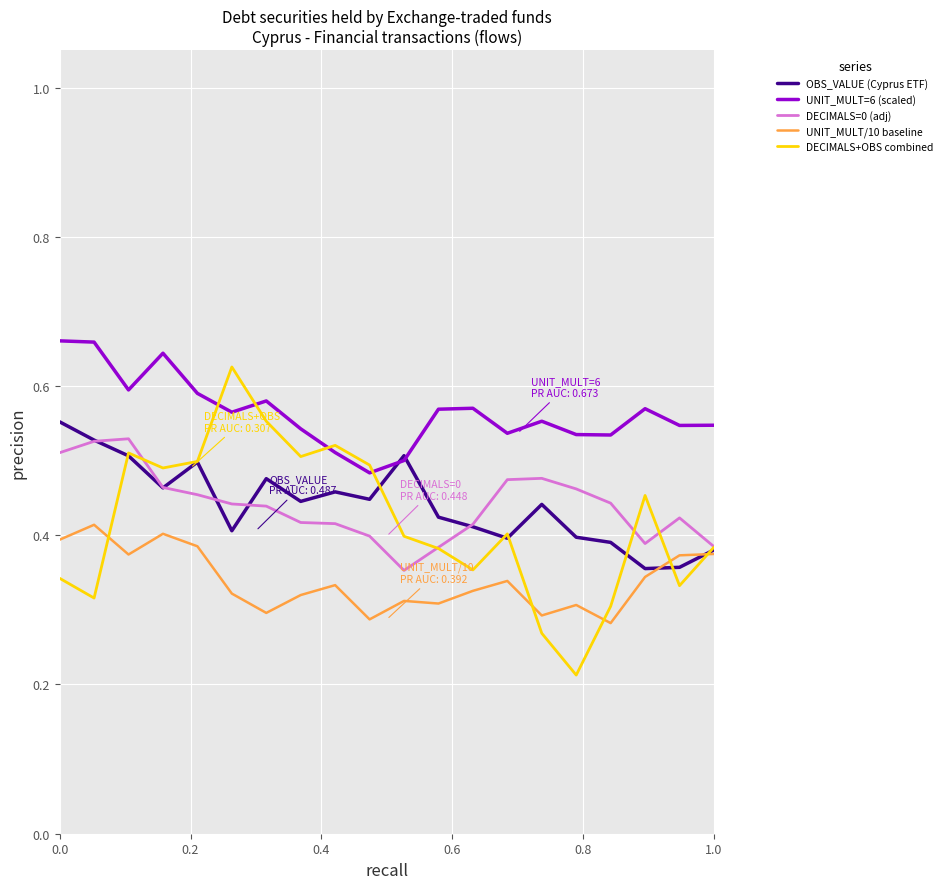

True or false: UNIT_MULT=6 (scaled) and DECIMALS=0 (adj) cross at least once.

False